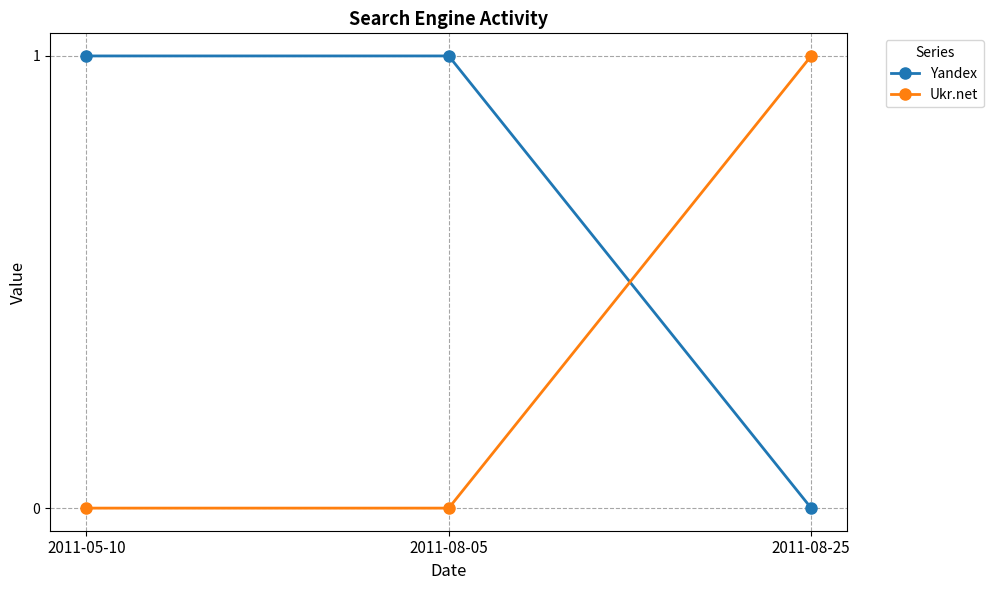

Reading left to right, list all the values displayed in this chart.

Yandex: 2011-05-10=1	2011-08-05=1	2011-08-25=0
Ukr.net: 2011-05-10=0	2011-08-05=0	2011-08-25=1